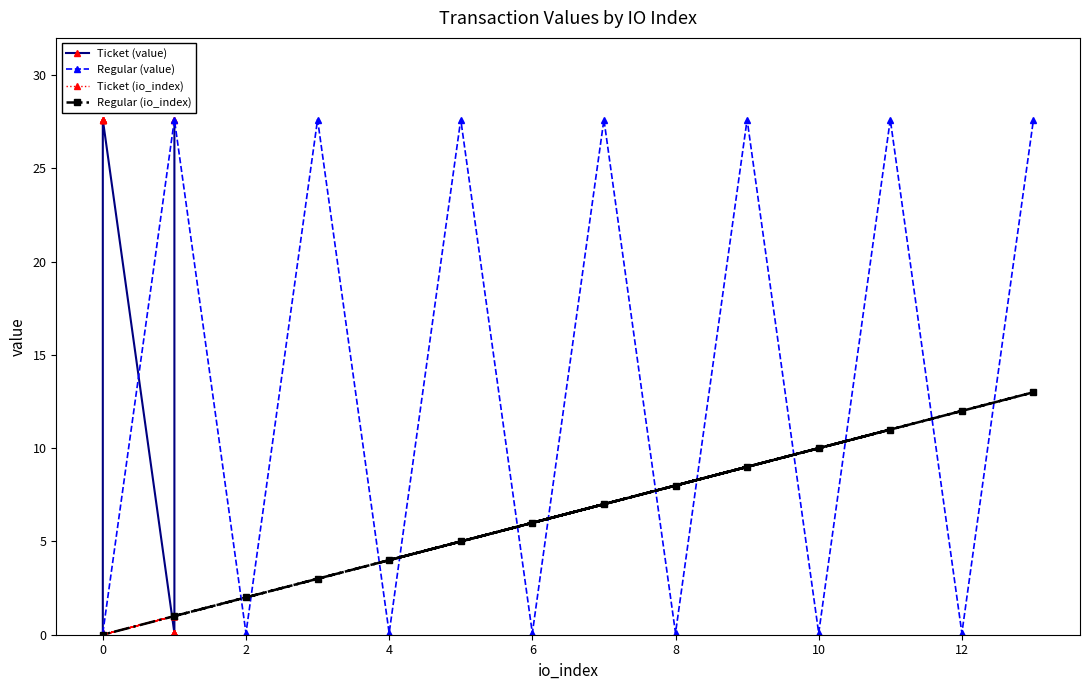

What is the value of the Regular (value) point at the 13th from the left?

27.6